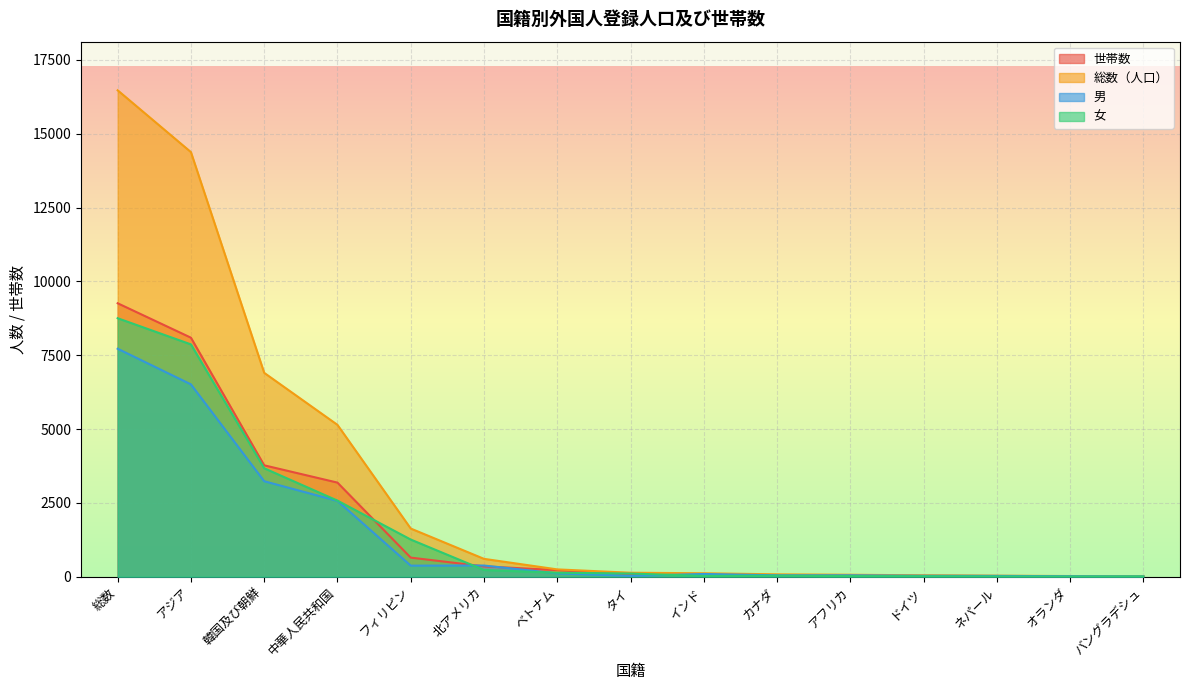

Which category has the lowest value across all series?

オランダ